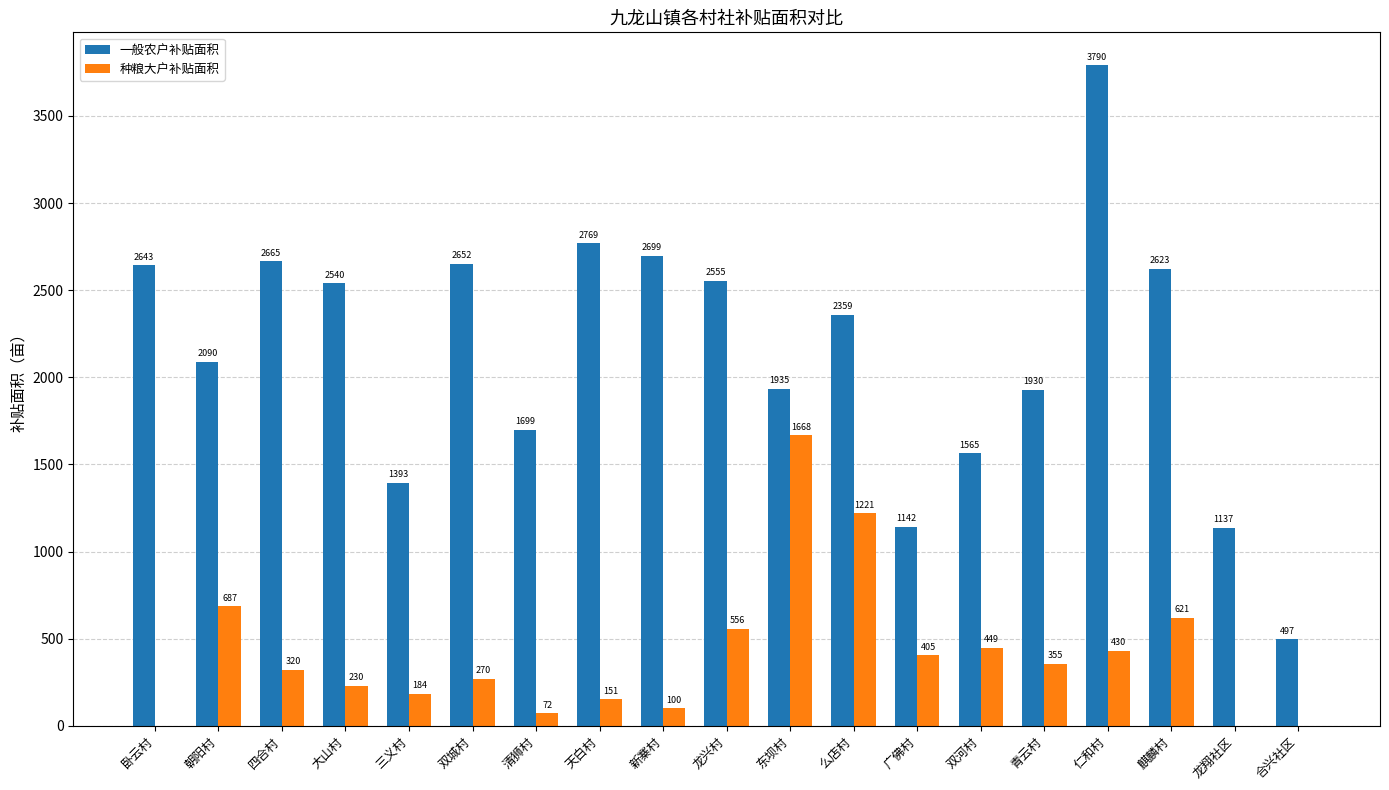

Which series has the largest total across all categories?

一般农户补贴面积